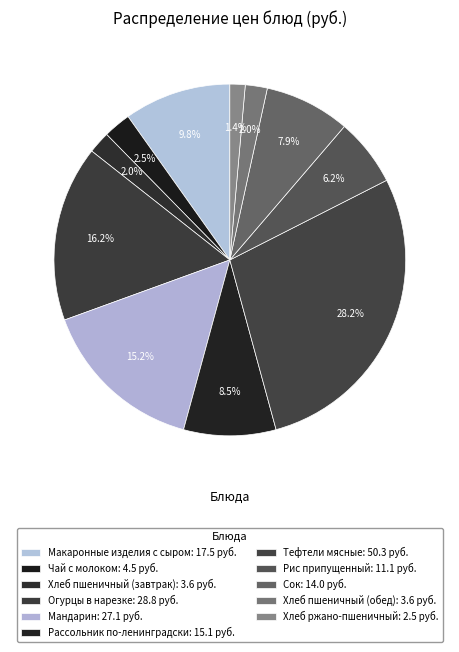

Is it true that Хлеб пшеничный (обед) is 2% of the pie?

True